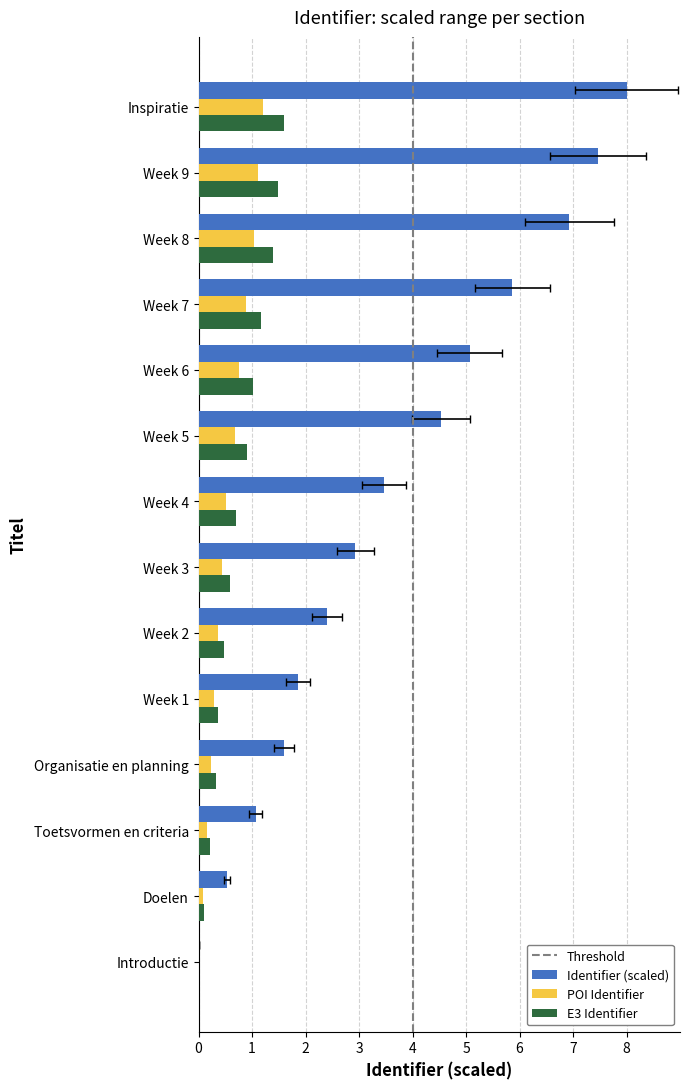

True or false: the data shows 5.1 at Week 6.

True